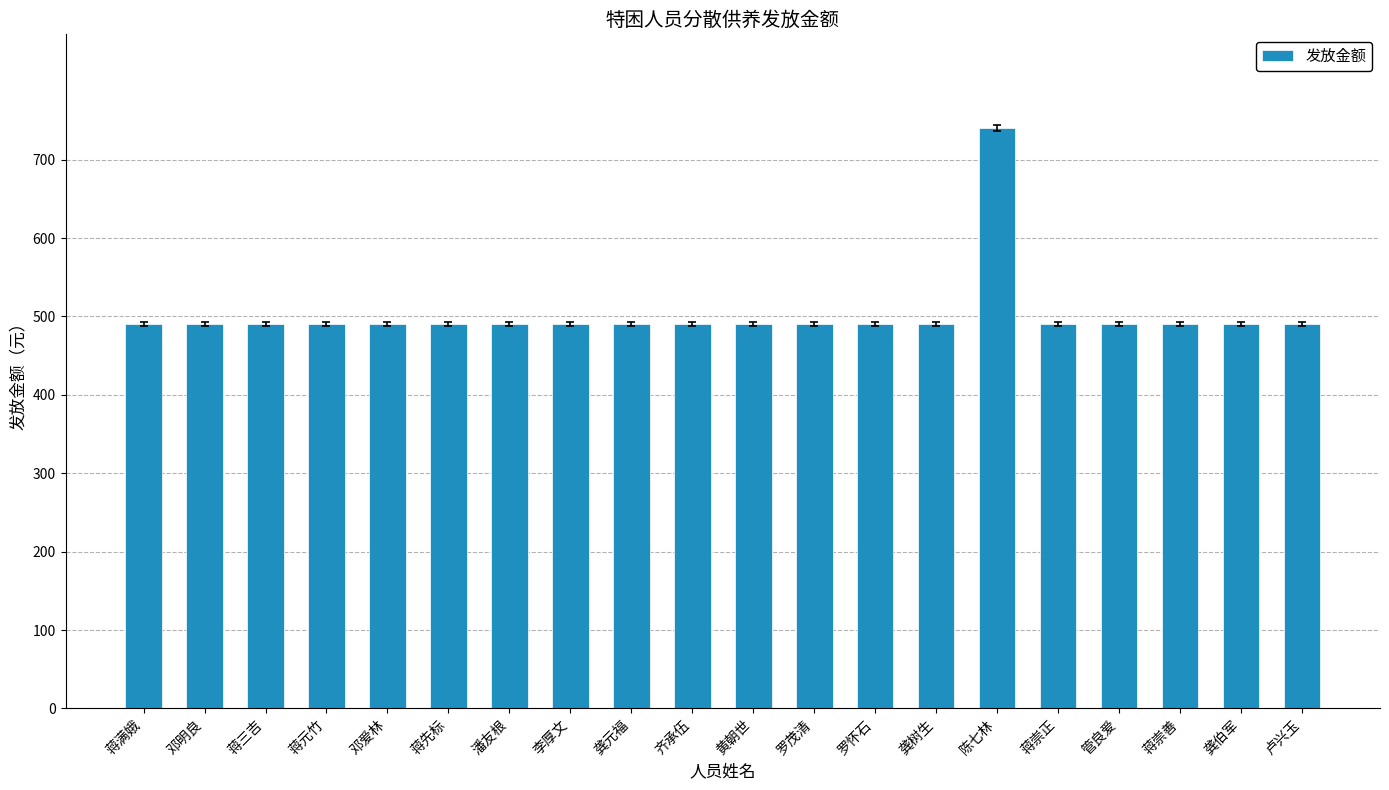

Approximately how many times larger is the value at 龚树生 compared to 蒋满娥?

1.0